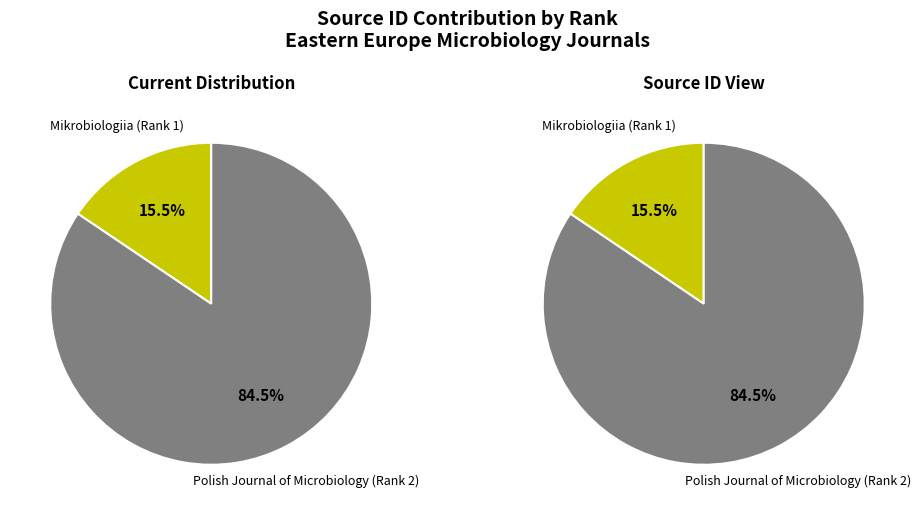

The Polish Journal of Microbiology (Rank 2) slice represents 84% of the pie. True or false?

True